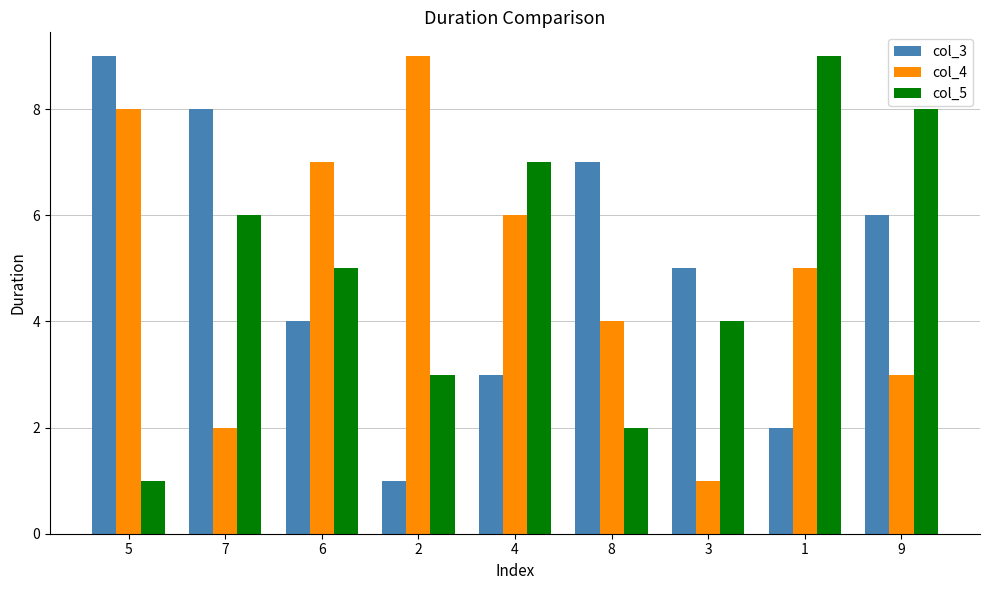

Where is col_3 nearest to the value 5?

3